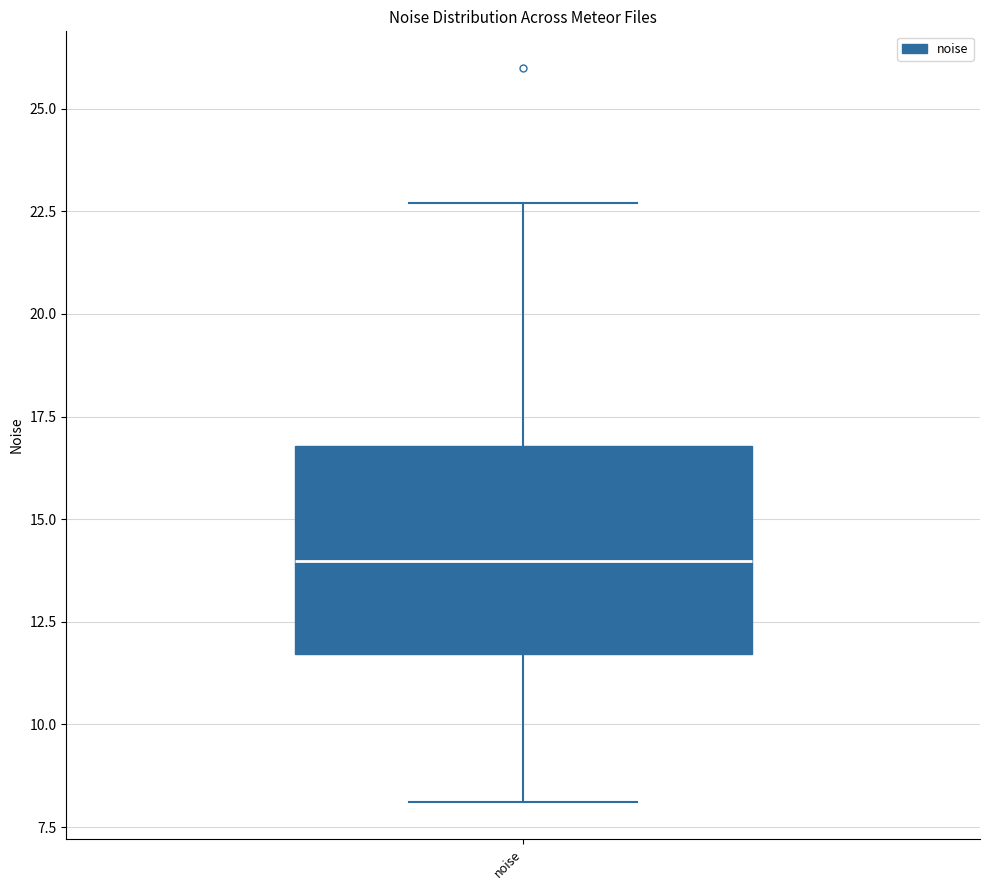

Where is the lower edge of the box for noise on the y-axis? The values are not printed on the chart, so give them approximately, as read against the axis.

11.5